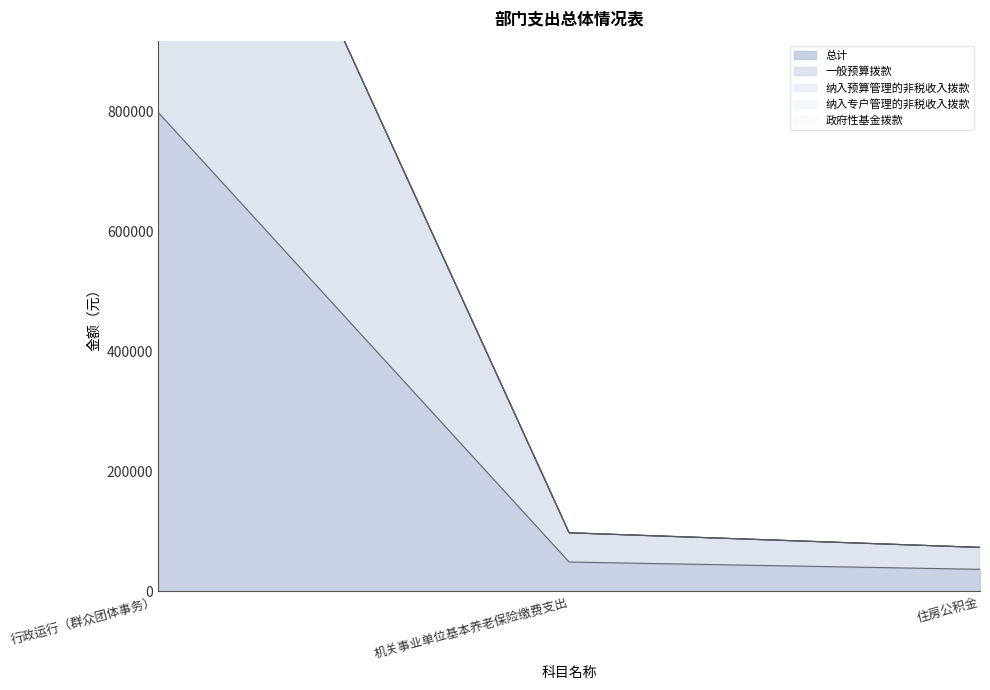

Which has a higher value, 行政运行（群众团体事务） or 住房公积金?

行政运行（群众团体事务）